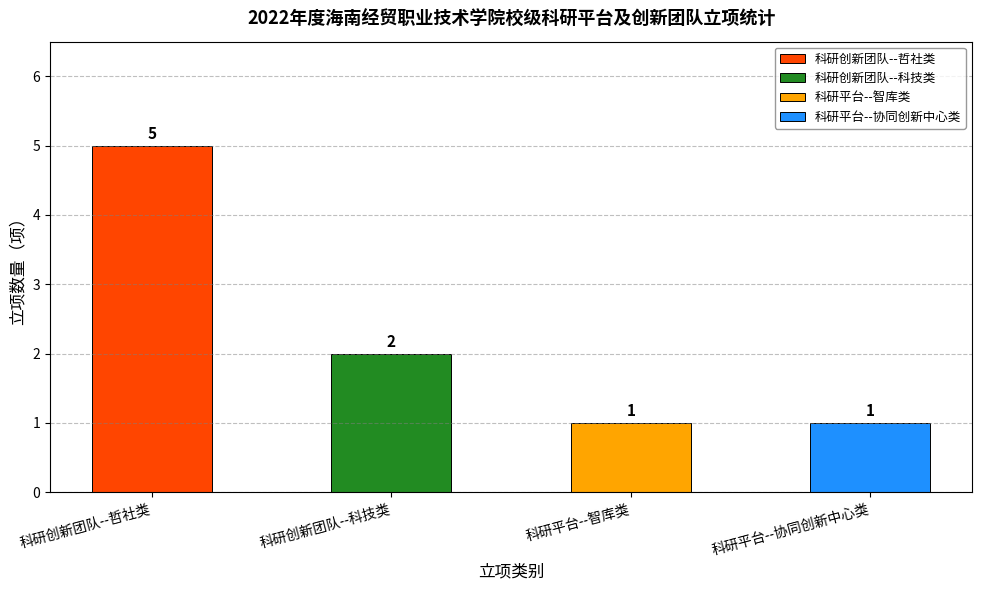

Reading left to right, list all the values displayed in this chart.

5	2	1	1